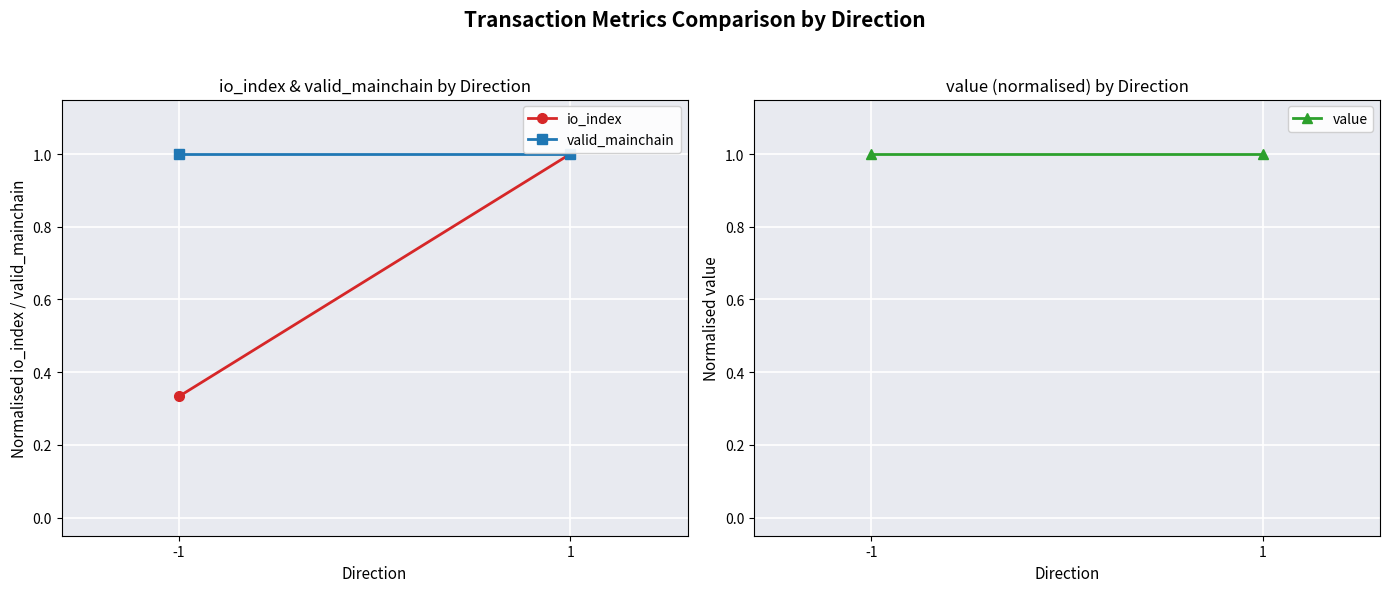

Is it true that value equals 1.0 at 1?

True